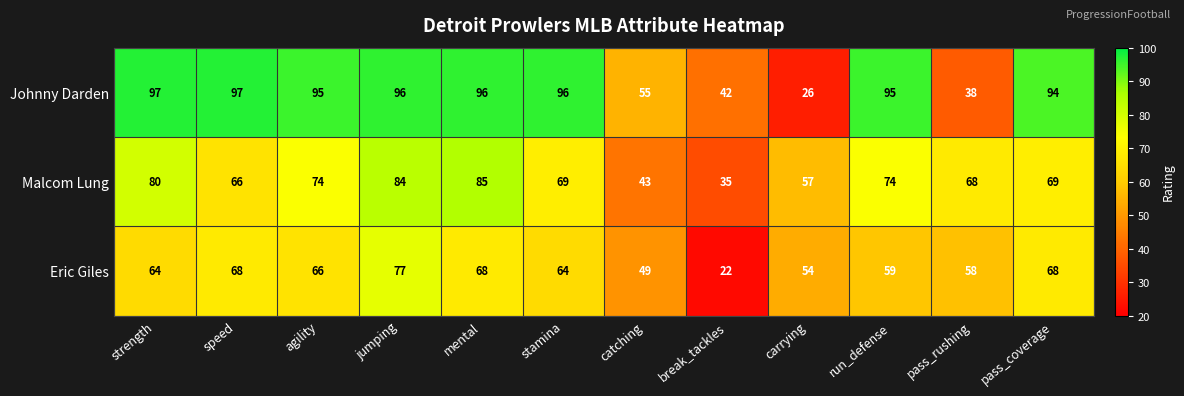

Is it true that Eric Giles equals 23 at stamina?

False